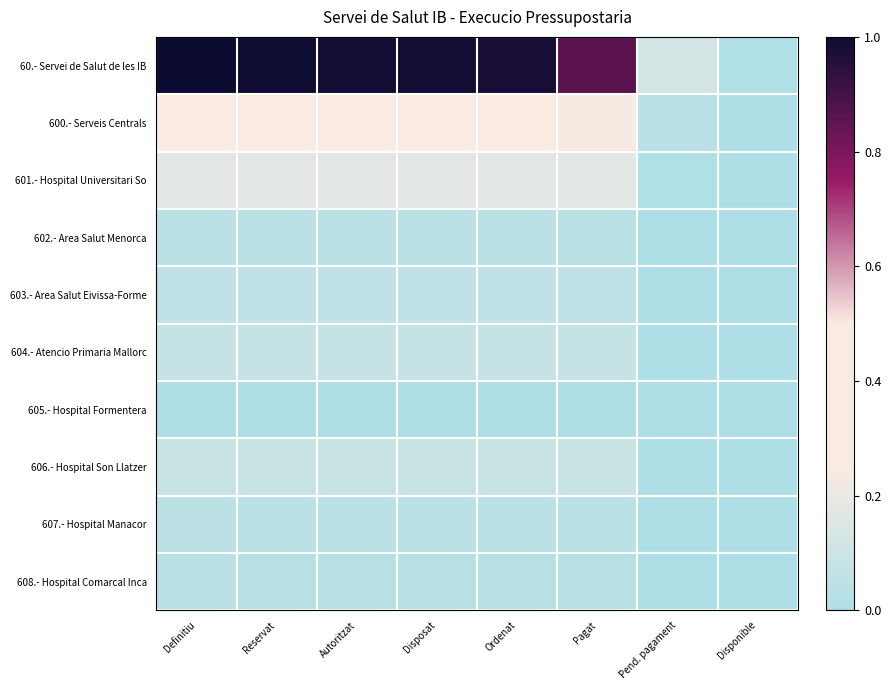

Reading right to left, what are all the values shown in this chart?

60.- Servei de Salut de les IB: Disponible=0.0	Pend. pagament=0.1	Pagat=0.9	Ordenat=1.0	Disposat=1.0	Autoritzat=1.0	Reservat=1.0	Definitiu=1.0
600.- Serveis Centrals: Disponible=0.0	Pend. pagament=0.0	Pagat=0.2	Ordenat=0.3	Disposat=0.3	Autoritzat=0.3	Reservat=0.3	Definitiu=0.3
601.- Hospital Universitari So: Disponible=0.0	Pend. pagament=0.0	Pagat=0.2	Ordenat=0.2	Disposat=0.2	Autoritzat=0.2	Reservat=0.2	Definitiu=0.2
602.- Area Salut Menorca: Disponible=0.0	Pend. pagament=0.0	Pagat=0.0	Ordenat=0.0	Disposat=0.0	Autoritzat=0.0	Reservat=0.0	Definitiu=0.0
603.- Area Salut Eivissa-Forme: Disponible=0.0	Pend. pagament=0.0	Pagat=0.1	Ordenat=0.1	Disposat=0.1	Autoritzat=0.1	Reservat=0.1	Definitiu=0.1
604.- Atencio Primaria Mallorc: Disponible=0.0	Pend. pagament=0.0	Pagat=0.1	Ordenat=0.1	Disposat=0.1	Autoritzat=0.1	Reservat=0.1	Definitiu=0.1
605.- Hospital Formentera: Disponible=0.0	Pend. pagament=0.0	Pagat=0.0	Ordenat=0.0	Disposat=0.0	Autoritzat=0.0	Reservat=0.0	Definitiu=0.0
606.- Hospital Son Llatzer: Disponible=0.0	Pend. pagament=0.0	Pagat=0.1	Ordenat=0.1	Disposat=0.1	Autoritzat=0.1	Reservat=0.1	Definitiu=0.1
607.- Hospital Manacor: Disponible=0.0	Pend. pagament=0.0	Pagat=0.0	Ordenat=0.0	Disposat=0.0	Autoritzat=0.0	Reservat=0.0	Definitiu=0.0
608.- Hospital Comarcal Inca: Disponible=0.0	Pend. pagament=0.0	Pagat=0.0	Ordenat=0.0	Disposat=0.0	Autoritzat=0.0	Reservat=0.0	Definitiu=0.0